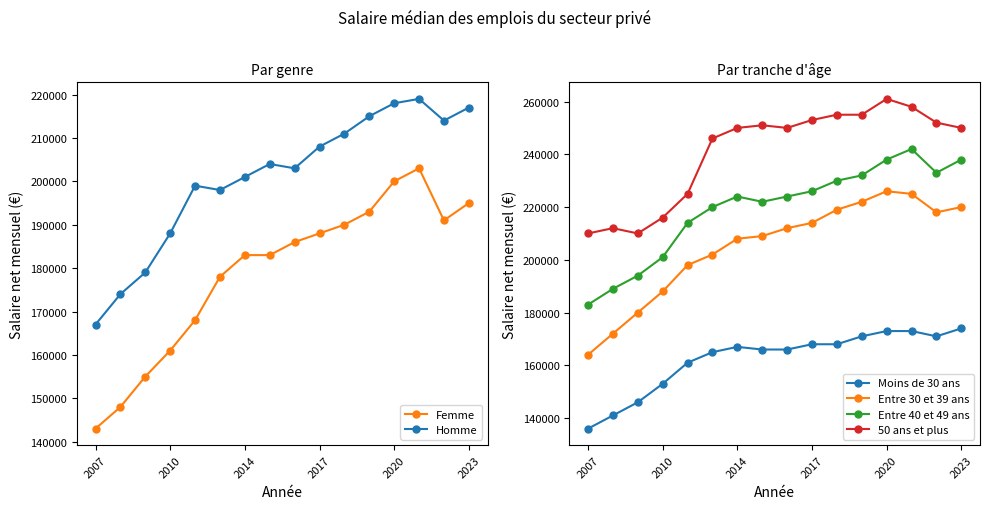

True or false: Moins de 30 ans and Entre 40 et 49 ans cross at least once.

False